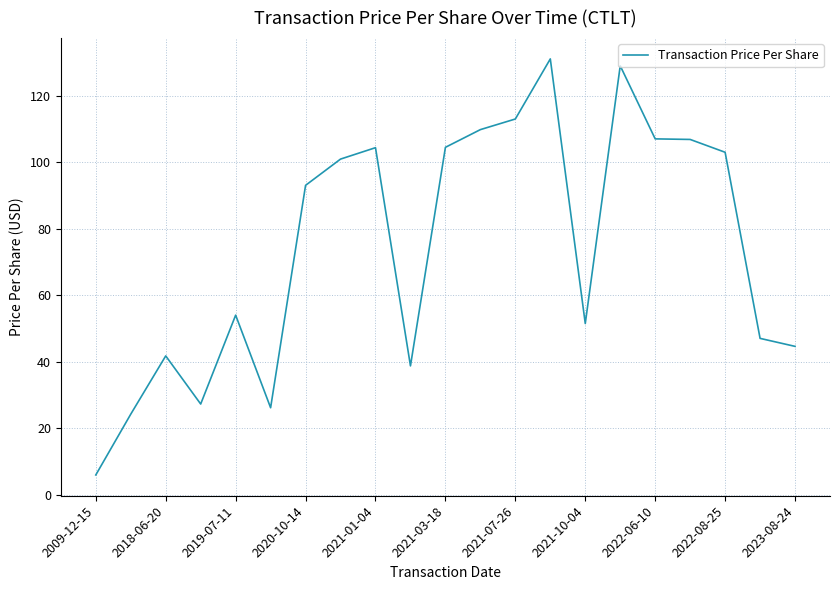

How many distinct data groups are displayed?

1